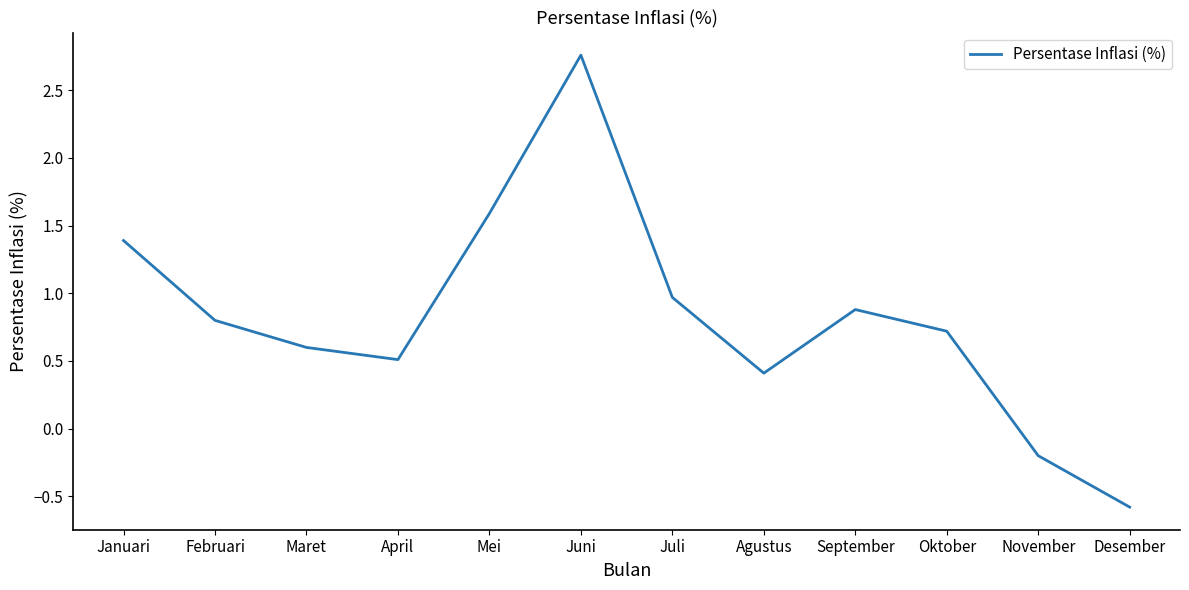

How many values exceed 0?

10